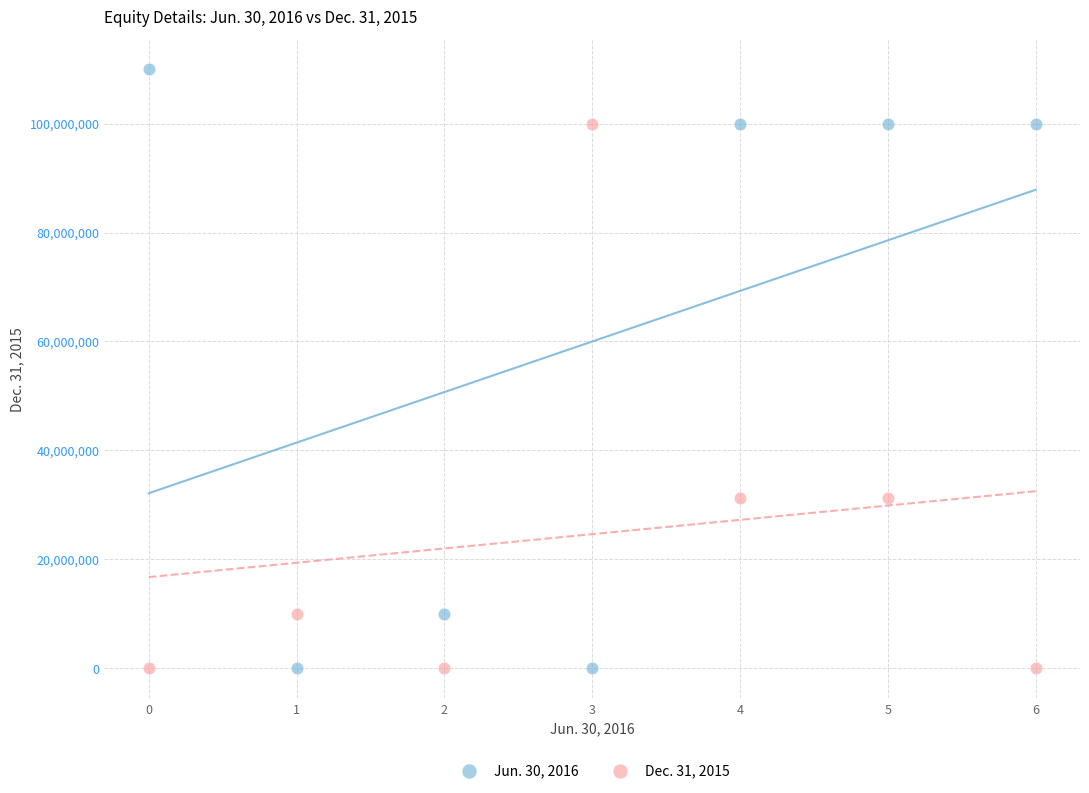

Which series reaches the maximum Y coordinate?

Jun. 30, 2016